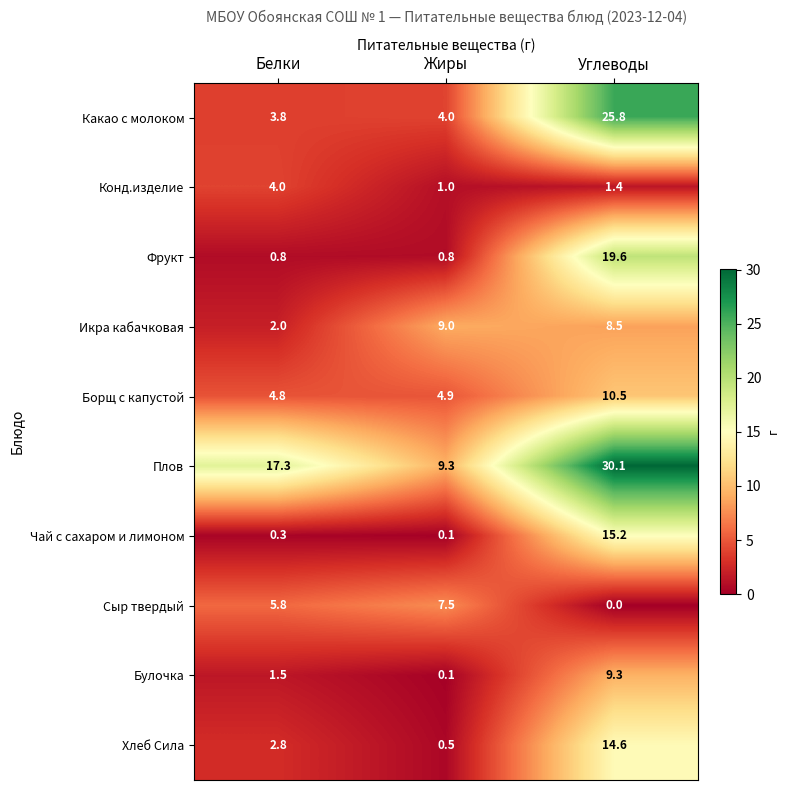

How many distinct data groups are displayed?

10